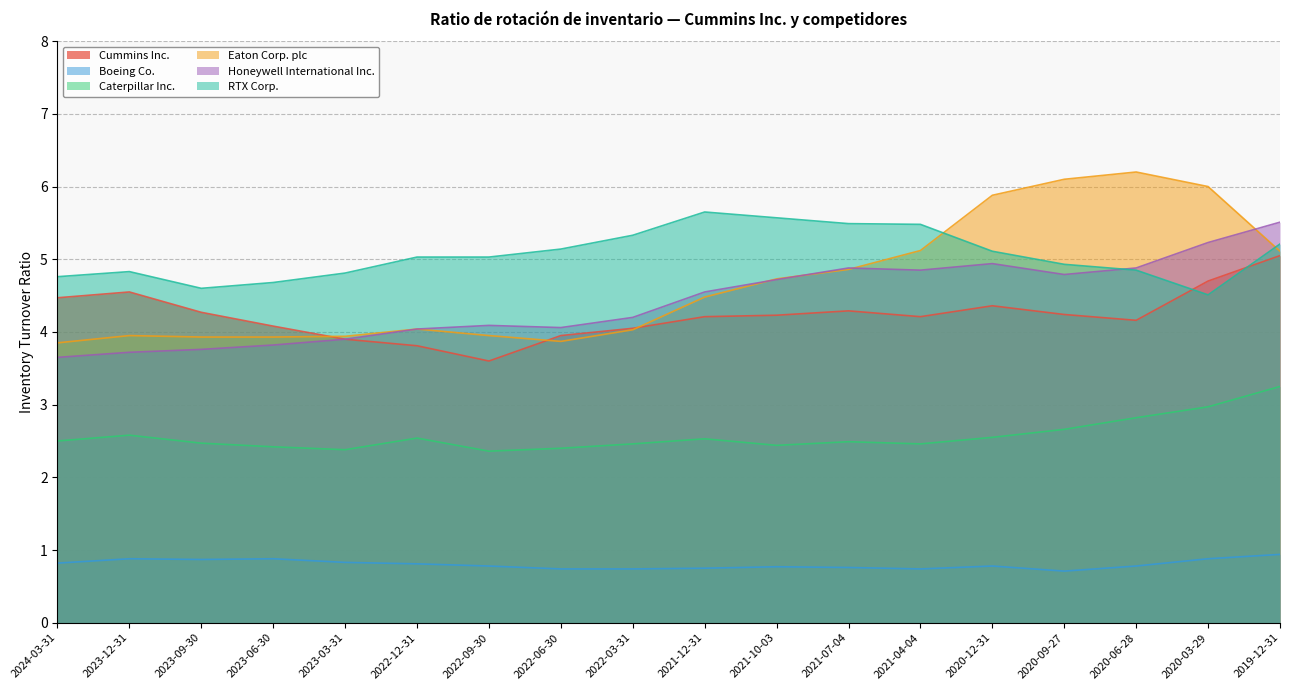

Reading left to right, extract all data points from this chart.

Cummins Inc.: 2024-03-31=4.5	2023-12-31=4.5	2023-09-30=4.3	2023-06-30=4.1	2023-03-31=3.9	2022-12-31=3.8	2022-09-30=3.6	2022-06-30=4.0	2022-03-31=4.0	2021-12-31=4.2	2021-10-03=4.2	2021-07-04=4.3	2021-04-04=4.2	2020-12-31=4.4	2020-09-27=4.2	2020-06-28=4.2	2020-03-29=4.7	2019-12-31=5.0
Boeing Co.: 2024-03-31=0.8	2023-12-31=0.9	2023-09-30=0.9	2023-06-30=0.9	2023-03-31=0.8	2022-12-31=0.8	2022-09-30=0.8	2022-06-30=0.7	2022-03-31=0.7	2021-12-31=0.8	2021-10-03=0.8	2021-07-04=0.8	2021-04-04=0.7	2020-12-31=0.8	2020-09-27=0.7	2020-06-28=0.8	2020-03-29=0.9	2019-12-31=0.9
Caterpillar Inc.: 2024-03-31=2.5	2023-12-31=2.6	2023-09-30=2.5	2023-06-30=2.4	2023-03-31=2.4	2022-12-31=2.5	2022-09-30=2.4	2022-06-30=2.4	2022-03-31=2.5	2021-12-31=2.5	2021-10-03=2.4	2021-07-04=2.5	2021-04-04=2.5	2020-12-31=2.5	2020-09-27=2.7	2020-06-28=2.8	2020-03-29=3.0	2019-12-31=3.2
Eaton Corp. plc: 2024-03-31=3.9	2023-12-31=4.0	2023-09-30=3.9	2023-06-30=3.9	2023-03-31=3.9	2022-12-31=4.0	2022-09-30=4.0	2022-06-30=3.9	2022-03-31=4.0	2021-12-31=4.5	2021-10-03=4.7	2021-07-04=4.9	2021-04-04=5.1	2020-12-31=5.9	2020-09-27=6.1	2020-06-28=6.2	2020-03-29=6.0	2019-12-31=5.1
Honeywell International Inc.: 2024-03-31=3.6	2023-12-31=3.7	2023-09-30=3.8	2023-06-30=3.8	2023-03-31=3.9	2022-12-31=4.0	2022-09-30=4.1	2022-06-30=4.1	2022-03-31=4.2	2021-12-31=4.5	2021-10-03=4.7	2021-07-04=4.9	2021-04-04=4.8	2020-12-31=4.9	2020-09-27=4.8	2020-06-28=4.9	2020-03-29=5.2	2019-12-31=5.5
RTX Corp.: 2024-03-31=4.8	2023-12-31=4.8	2023-09-30=4.6	2023-06-30=4.7	2023-03-31=4.8	2022-12-31=5.0	2022-09-30=5.0	2022-06-30=5.1	2022-03-31=5.3	2021-12-31=5.7	2021-10-03=5.6	2021-07-04=5.5	2021-04-04=5.5	2020-12-31=5.1	2020-09-27=4.9	2020-06-28=4.8	2020-03-29=4.5	2019-12-31=5.2